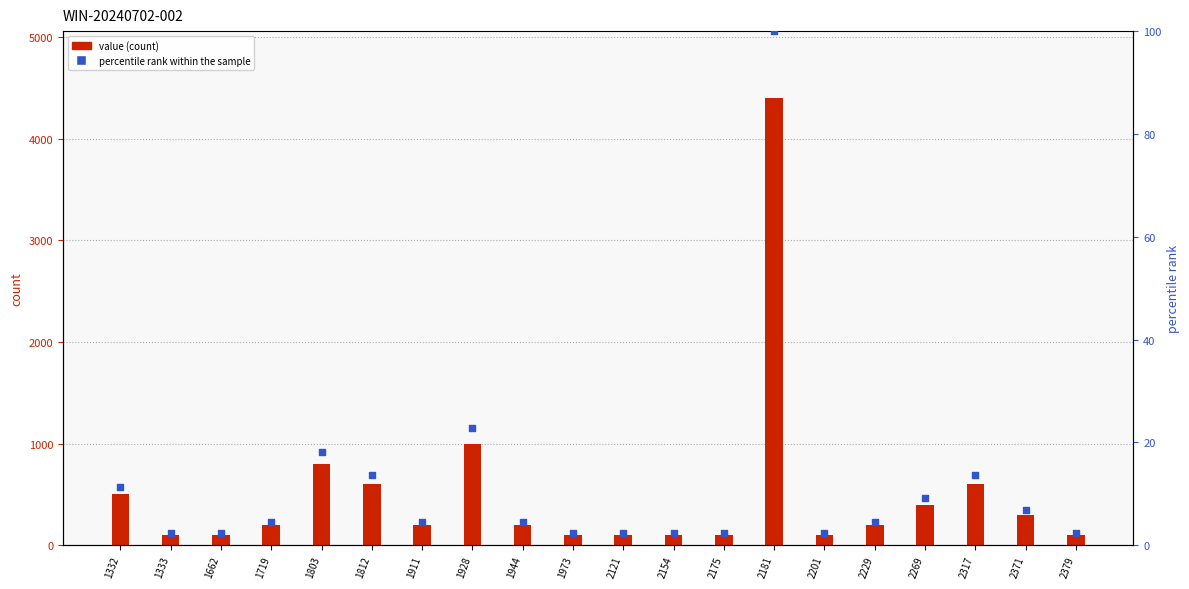

Is the value of percentile rank within the sample at 1662 greater than the value of value (count) at 2371?

No